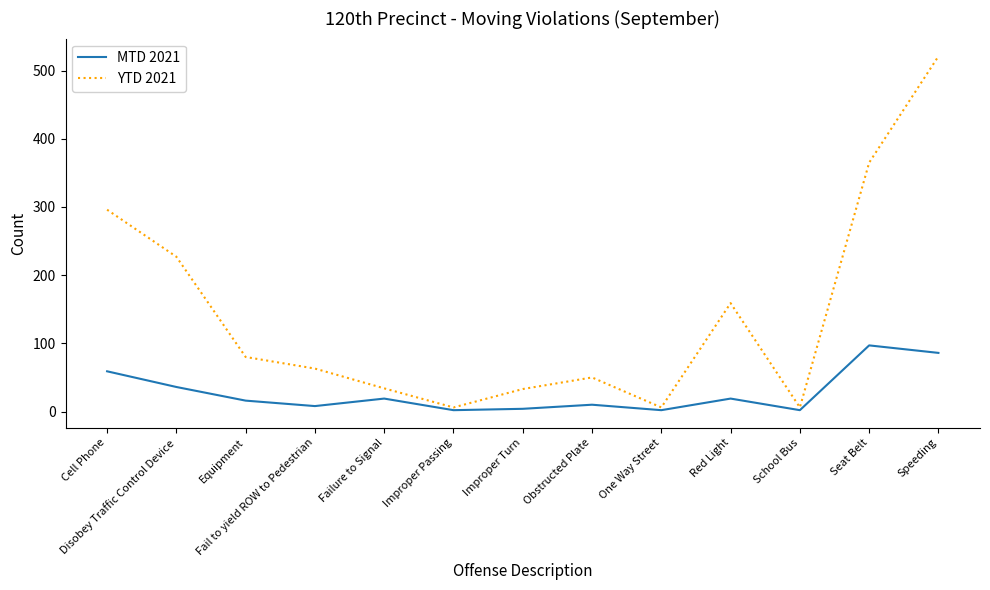

Rank the series by their maximum value, from lowest to highest.

MTD 2021, YTD 2021